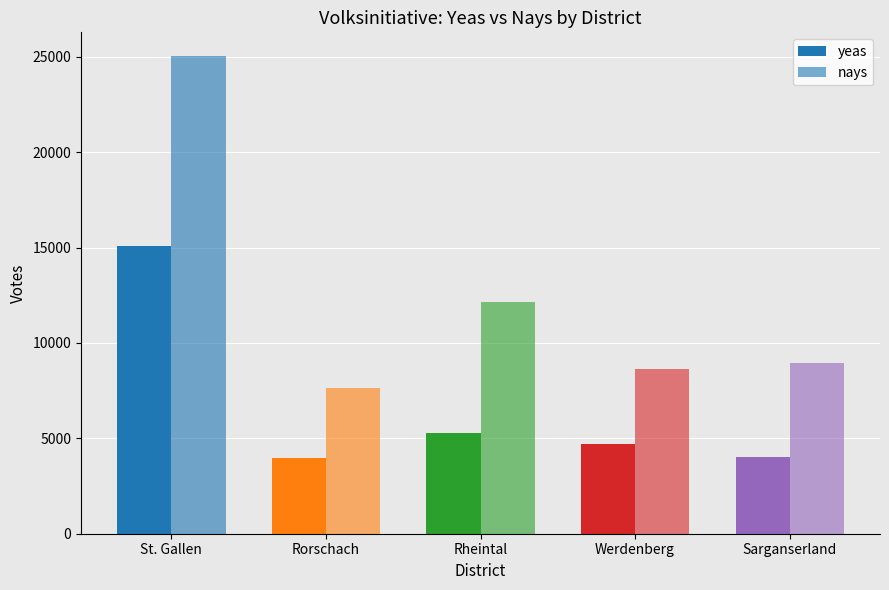

Count the number of data series in this chart.

2